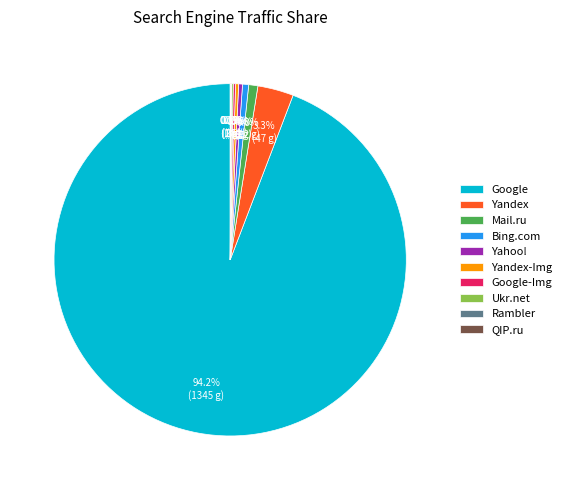

What percentage is the Google slice, to the nearest percent?

94%